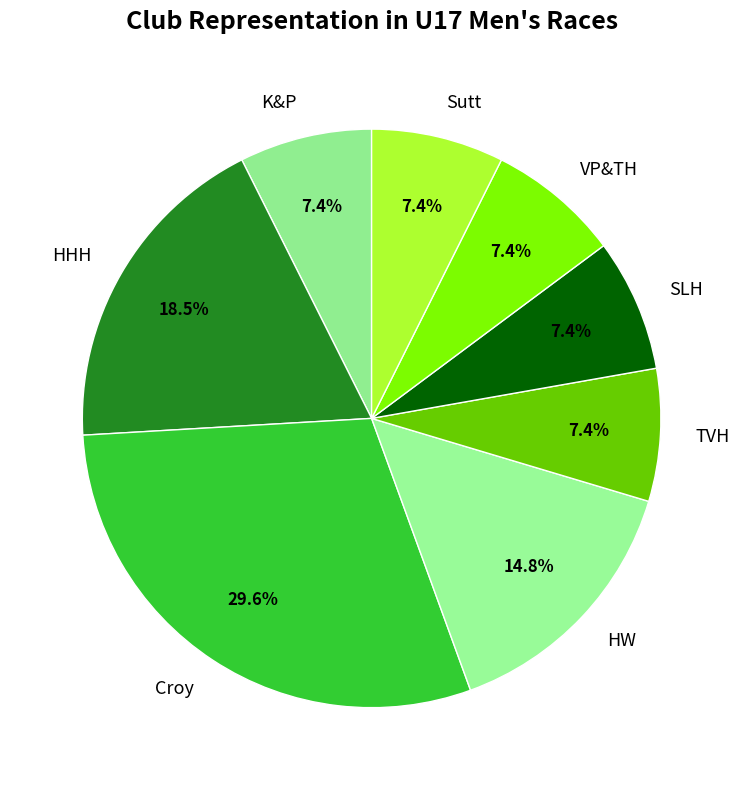

True or false: TVH accounts for 19% of the total.

False